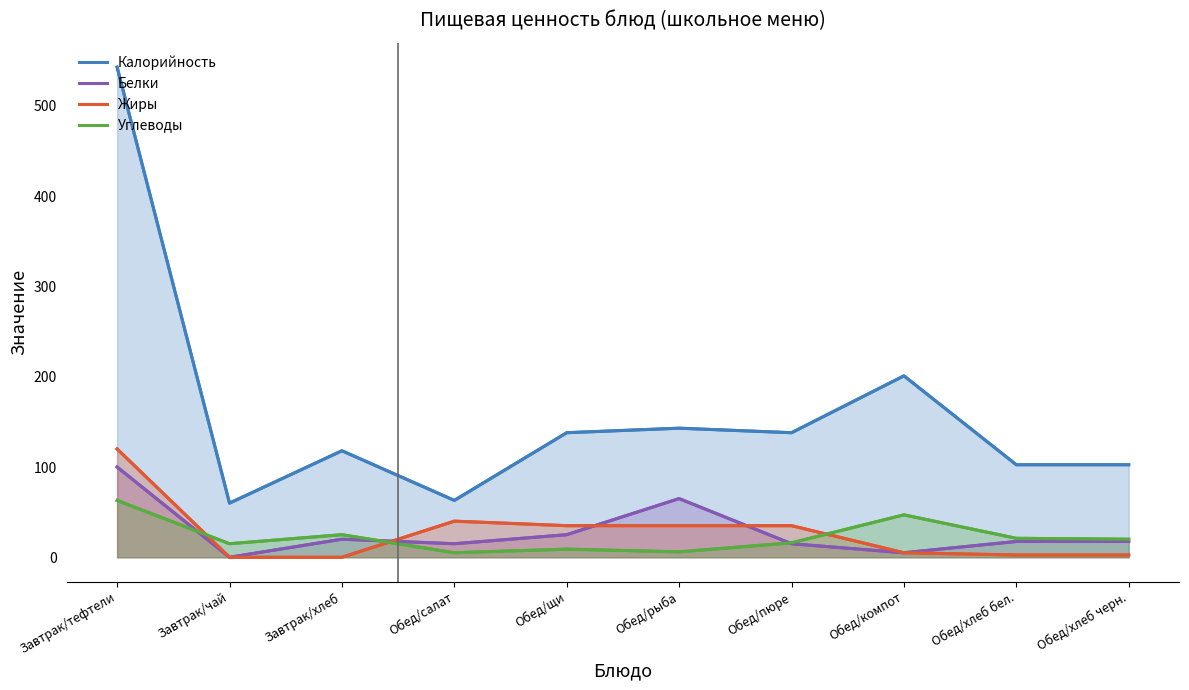

What is the difference between the maximum and minimum values in the Белки series?

100.0